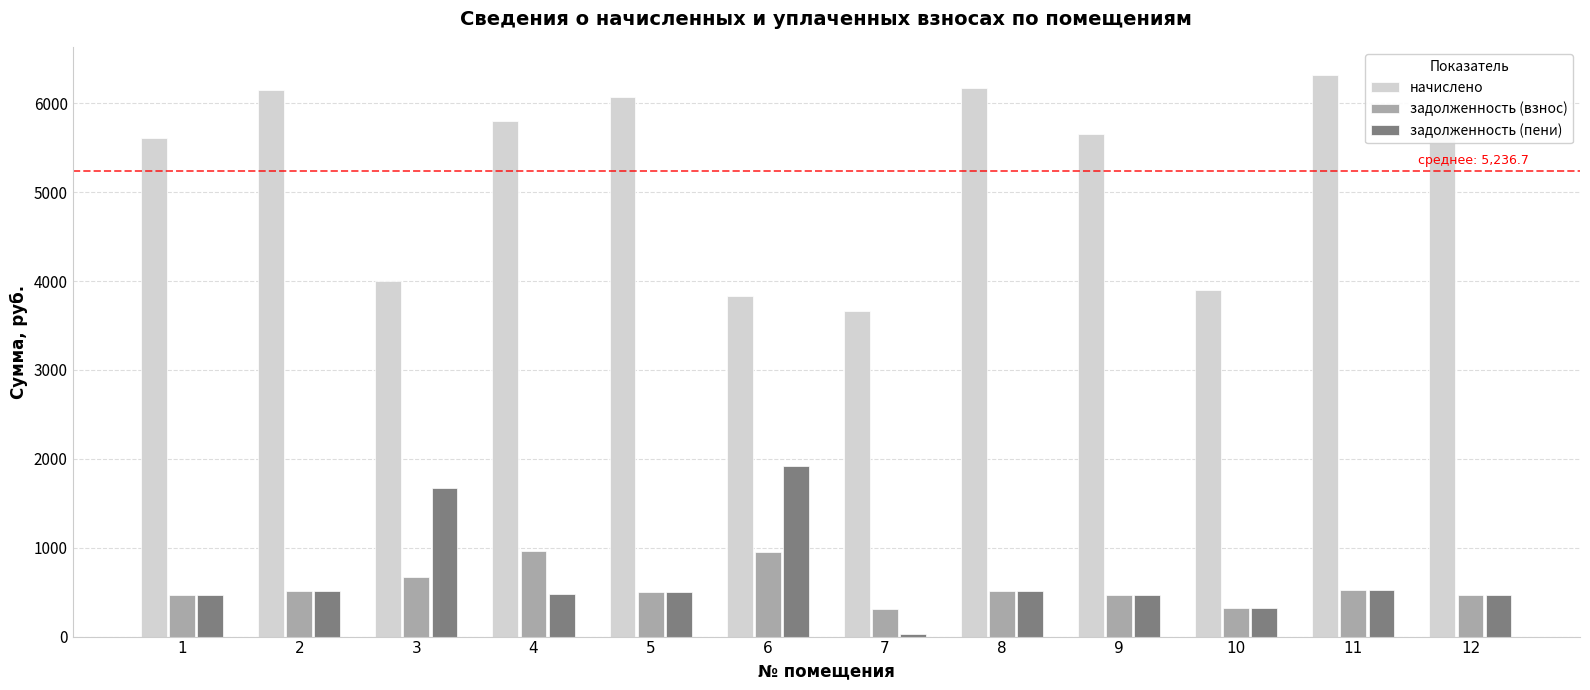

Rank the series at 6 from highest to lowest value.

начислено, задолженность (пени), задолженность (взнос)